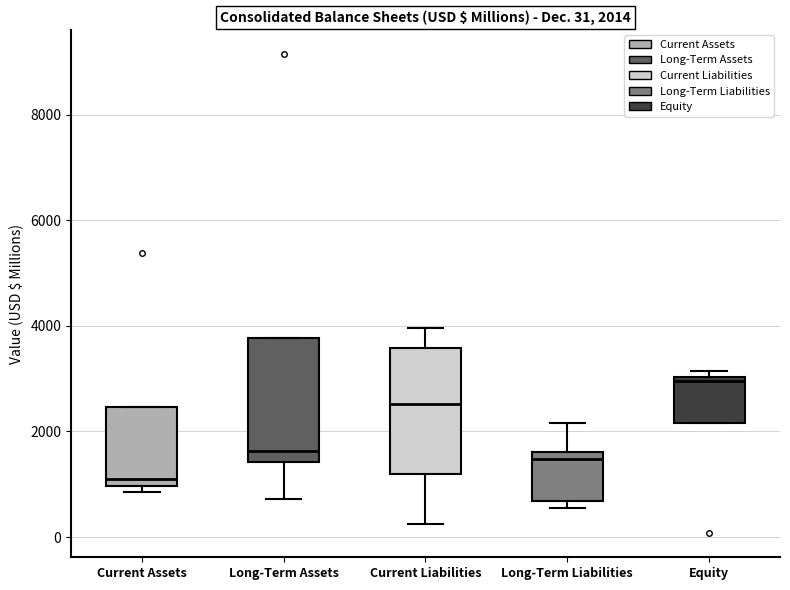

Which box's median line is the highest?

Equity